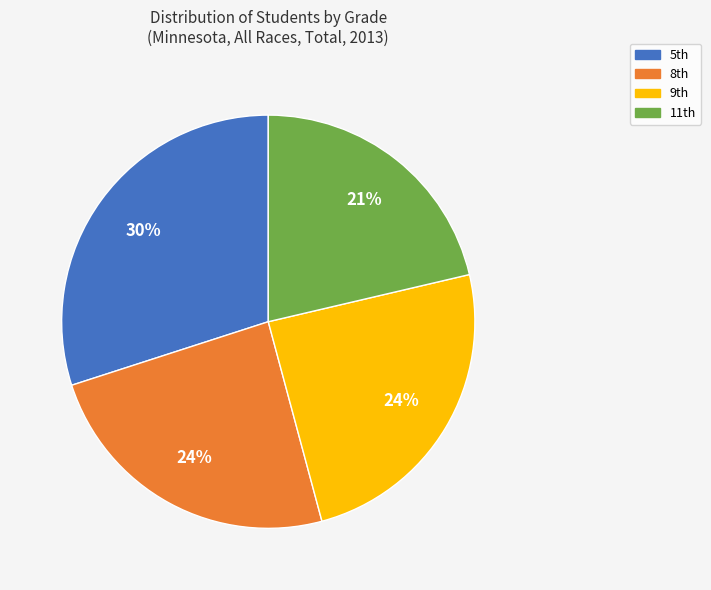

How many slices are in this pie chart?

4